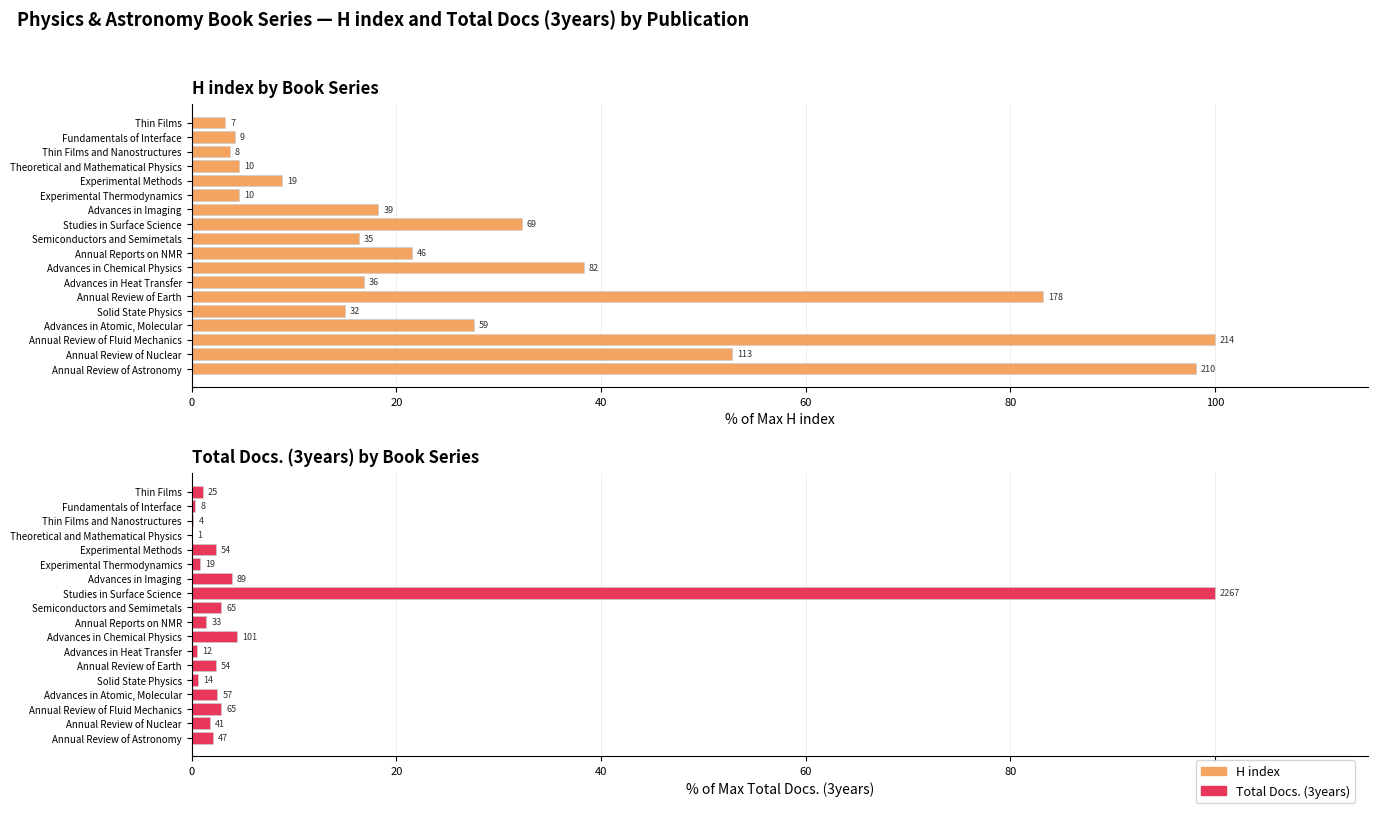

True or false: H index has a value of 7.7 at Experimental Thermodynamics.

False